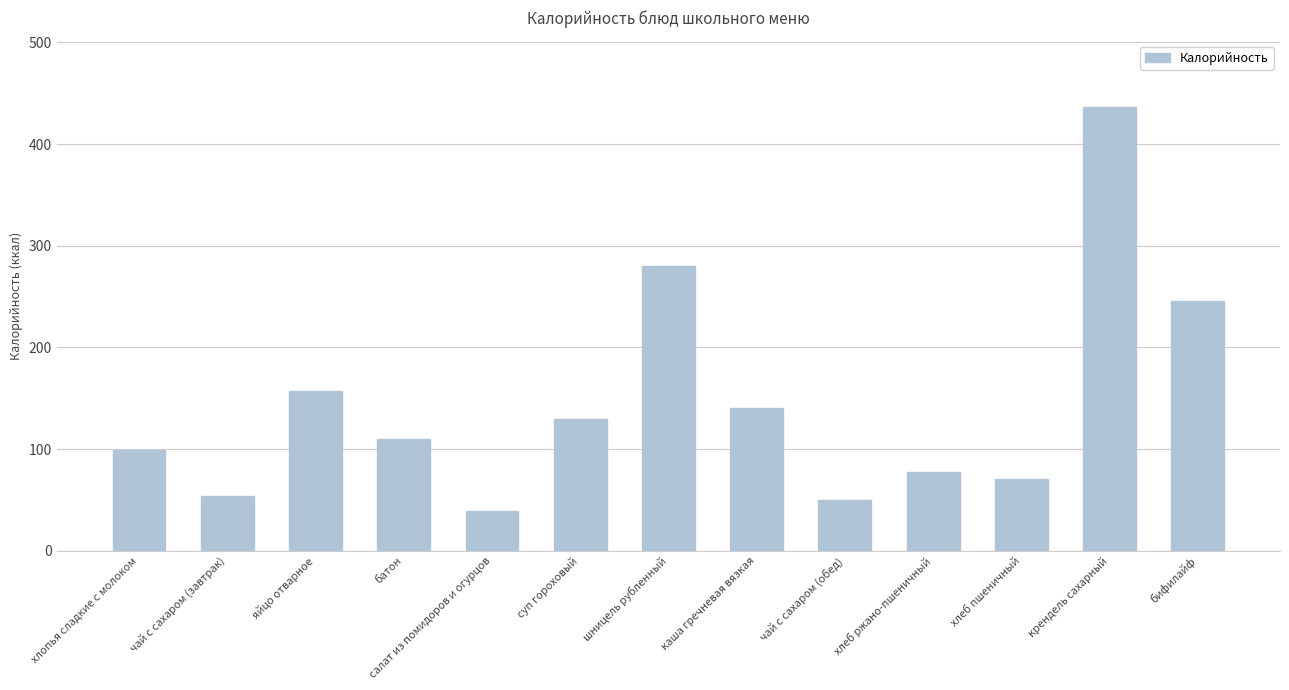

At which category does the chart reach its minimum across all series?

салат из помидоров и огурцов